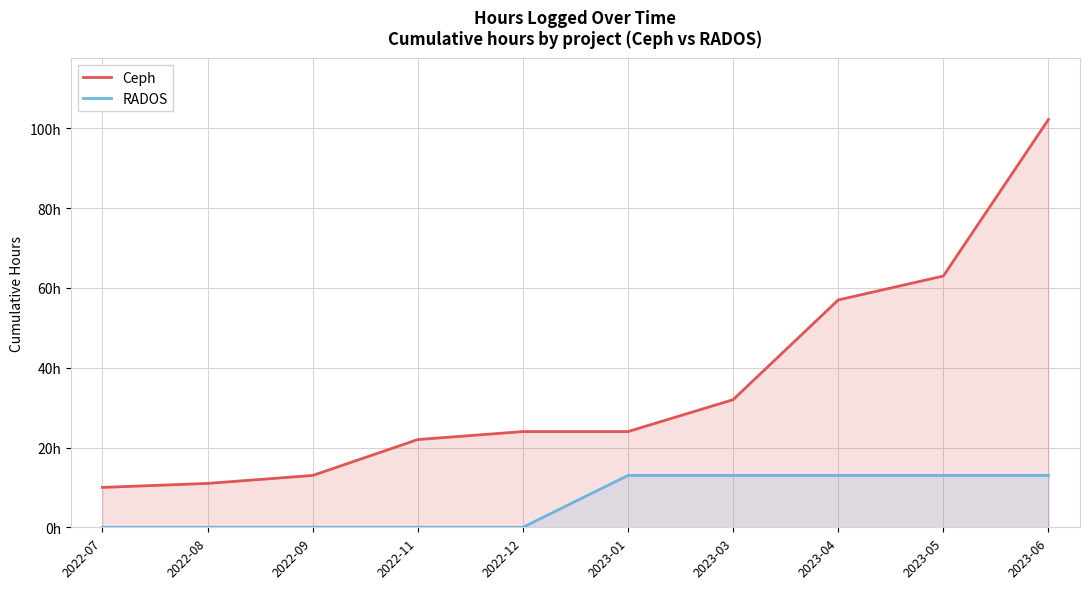

What value does the Ceph series have at 2023-06?

102.2